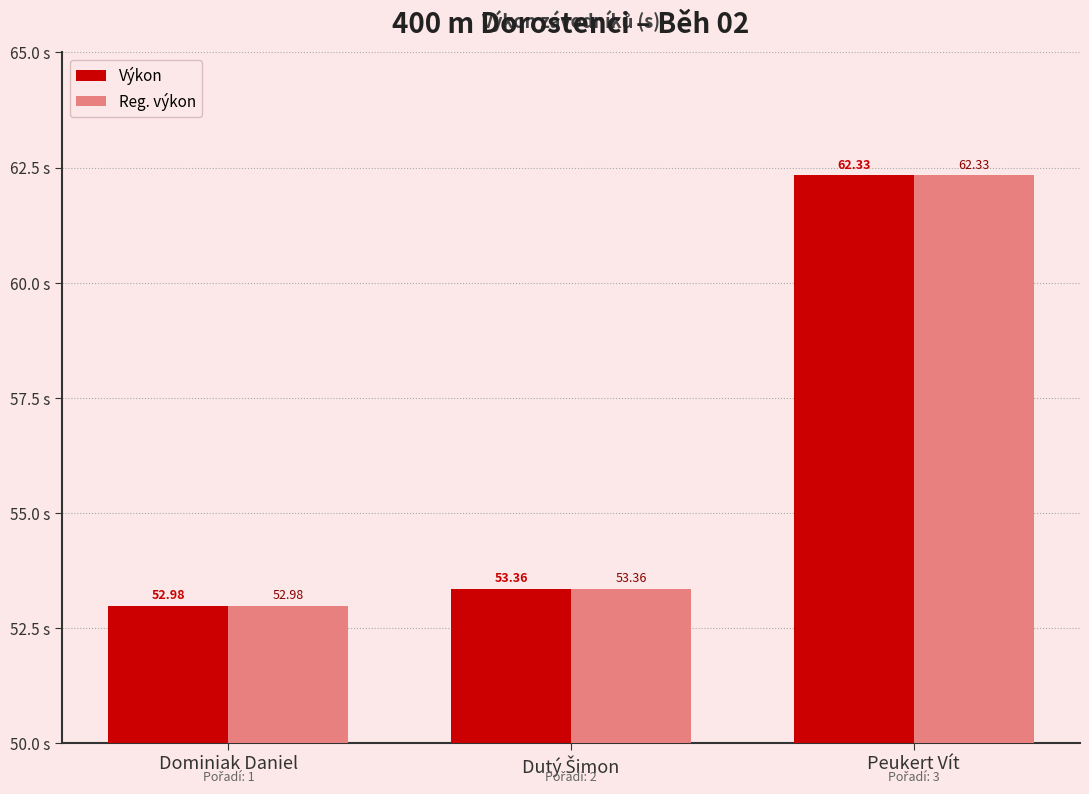

What is the sum of the Výkon values at Peukert Vít and Dominiak Daniel?

115.3